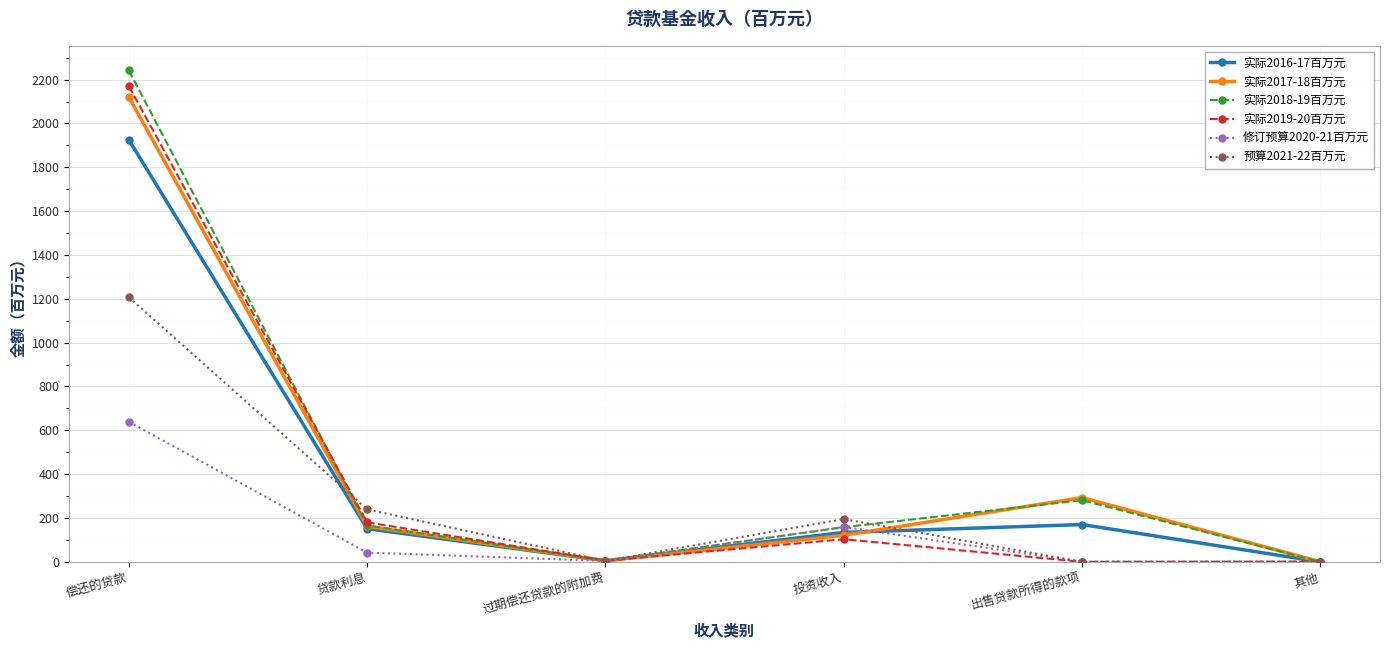

At which category does 实际2019-20百万元 reach its first local valley?

过期偿还贷款的附加费